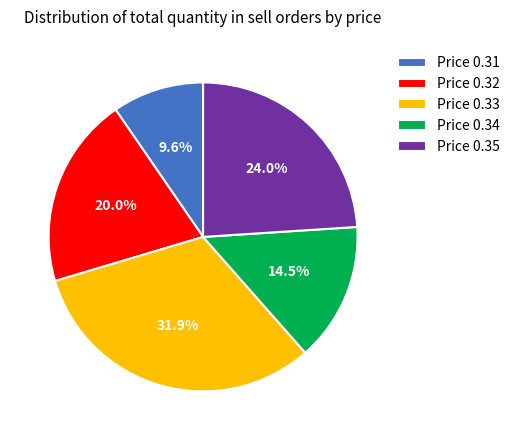

What is the ratio of the value at Price 0.33 to the value at Price 0.35?

1.3